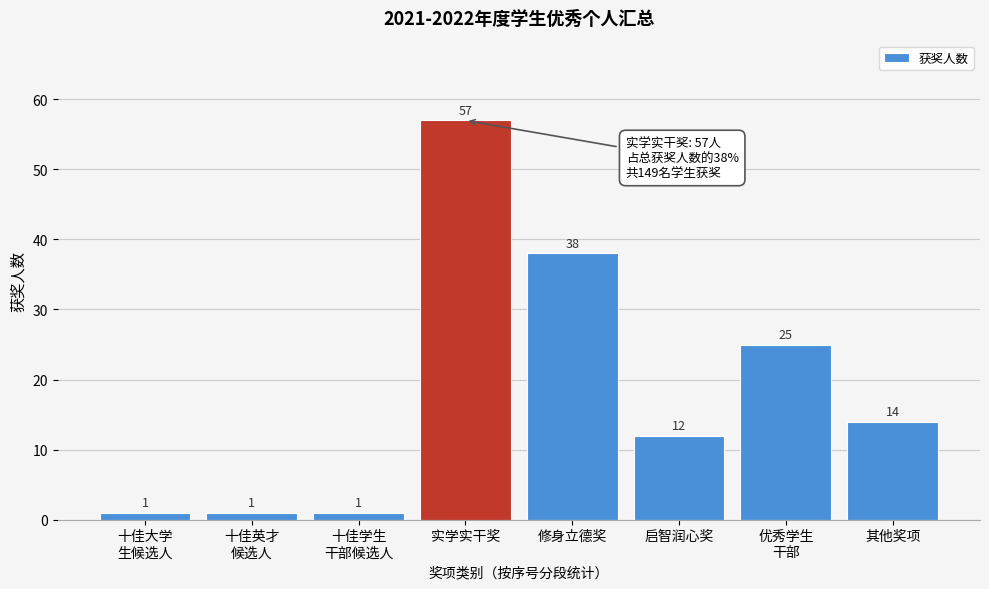

Reading left to right, what are all the values shown in this chart?

1	1	1	57	38	12	25	14